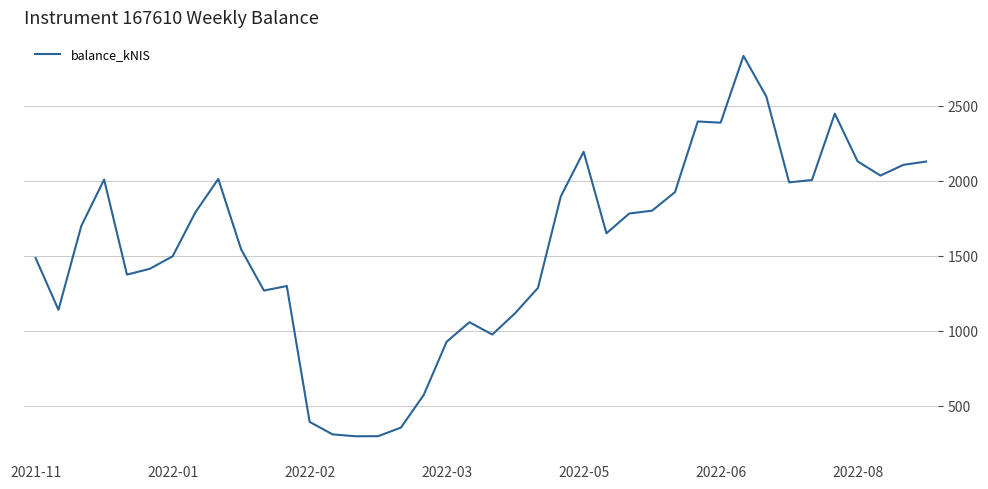

What is the smallest value displayed?

296.2